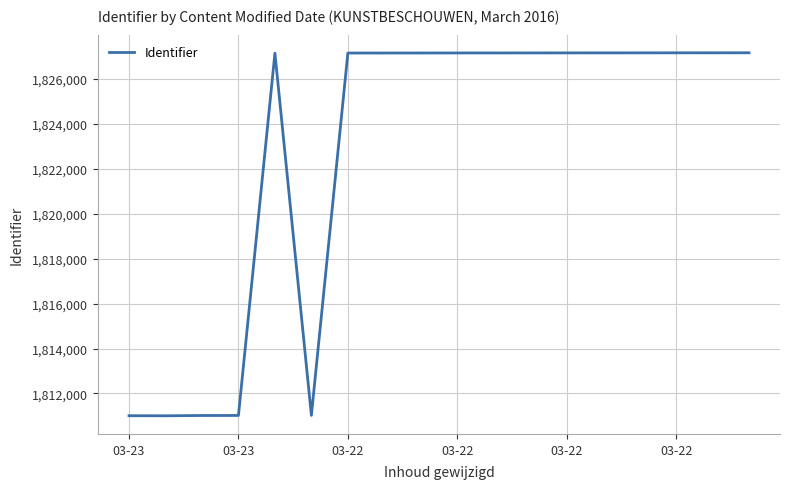

What is the greatest value displayed?

1827158